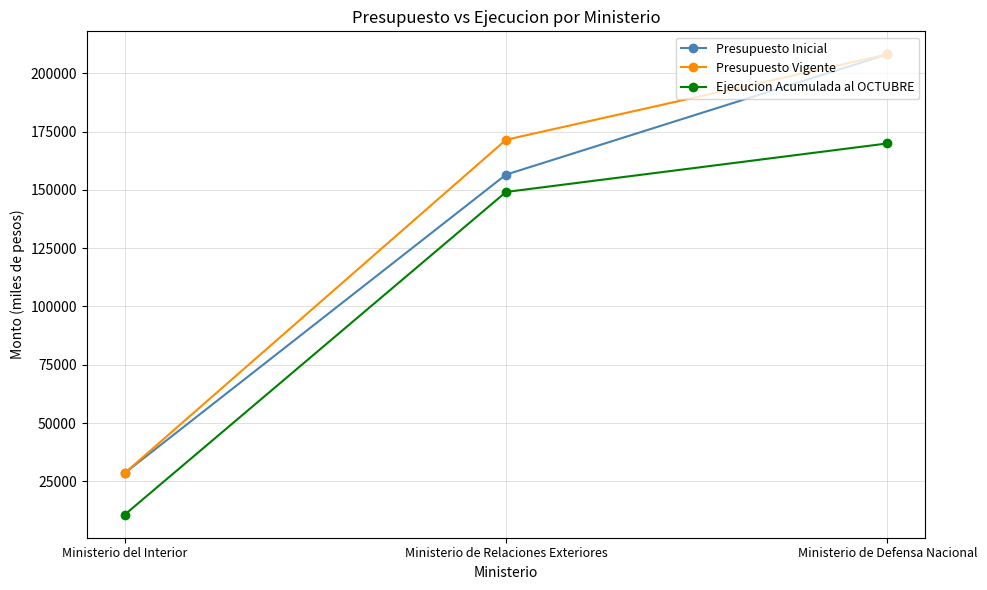

Which category has the highest value across all series?

Ministerio de Defensa Nacional